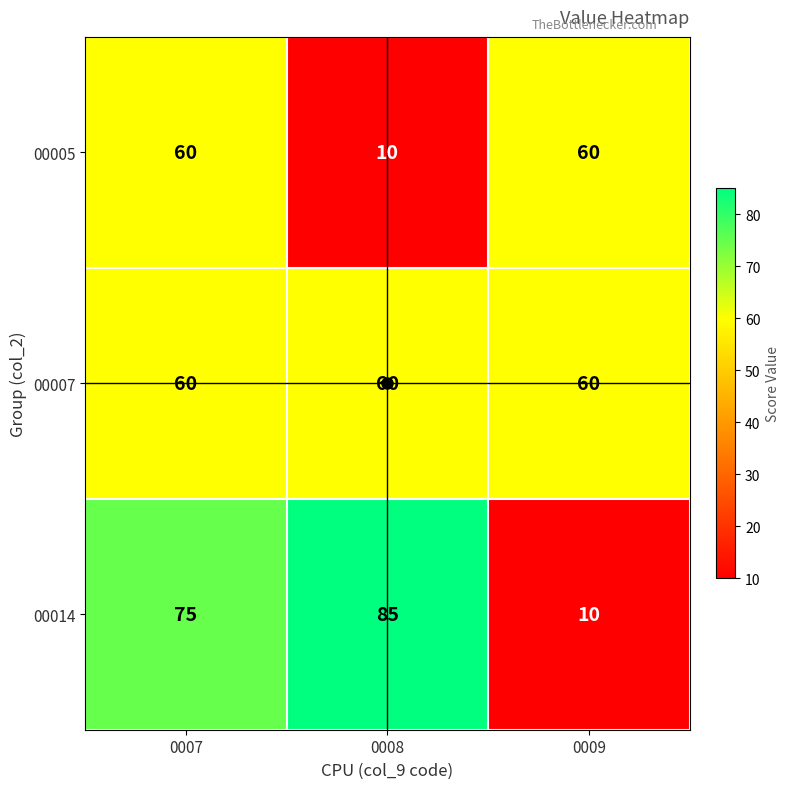

Rank the series by their average value, from highest to lowest.

00007, 00014, 00005